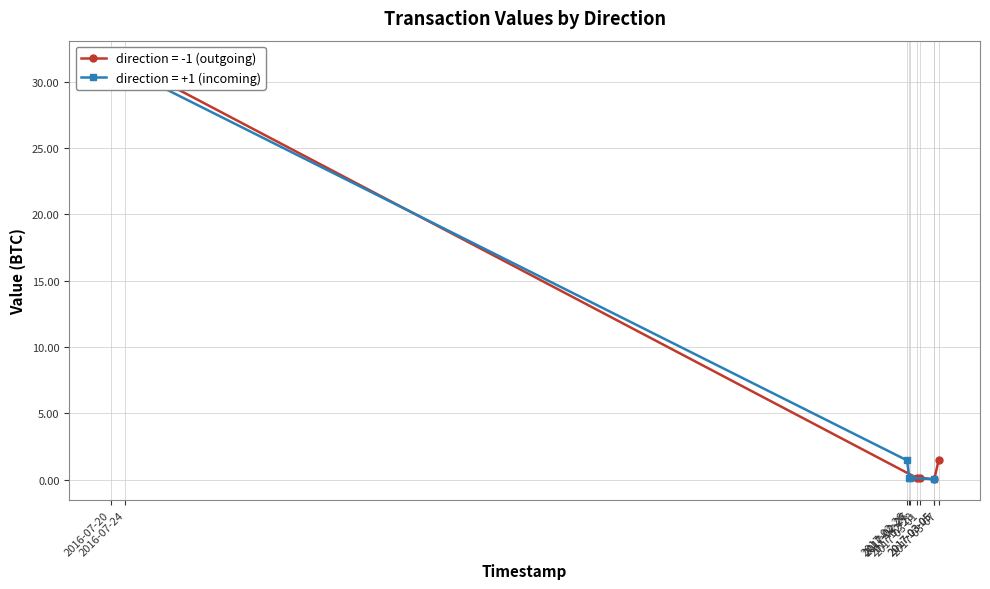

Rank the series at 2 from highest to lowest value.

value (direction=-1), value (direction=+1)